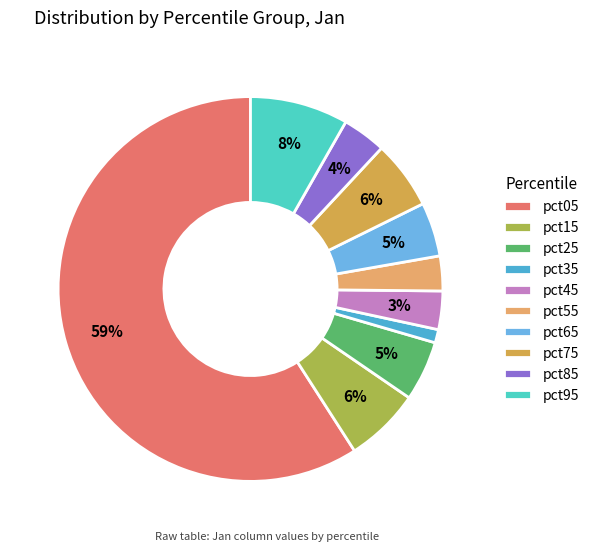

To the nearest percent, what is the average slice percentage?

10%